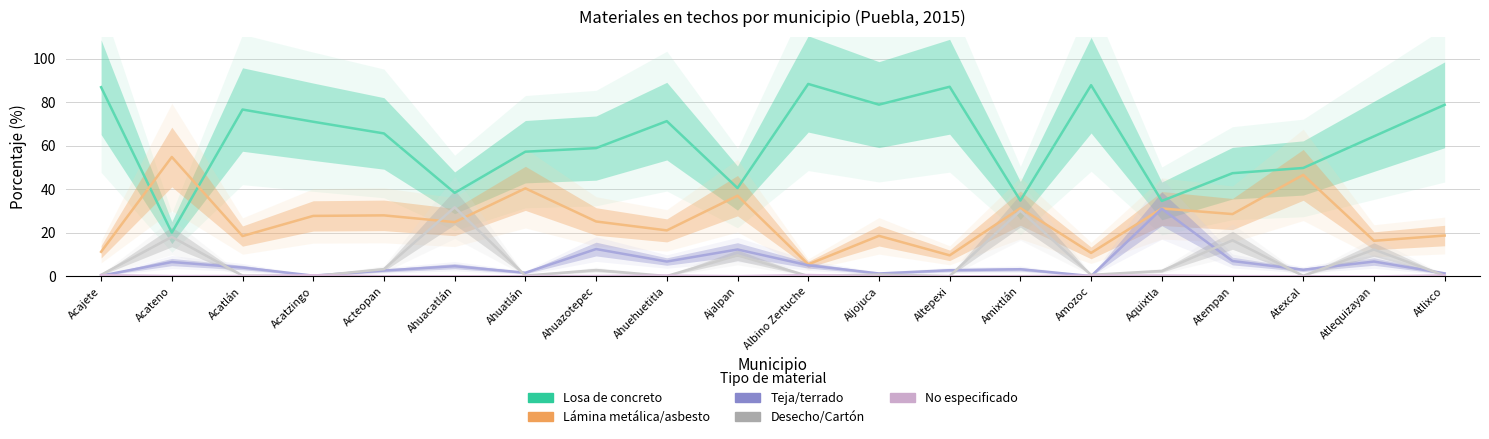

What position from the right is Amozoc?

6